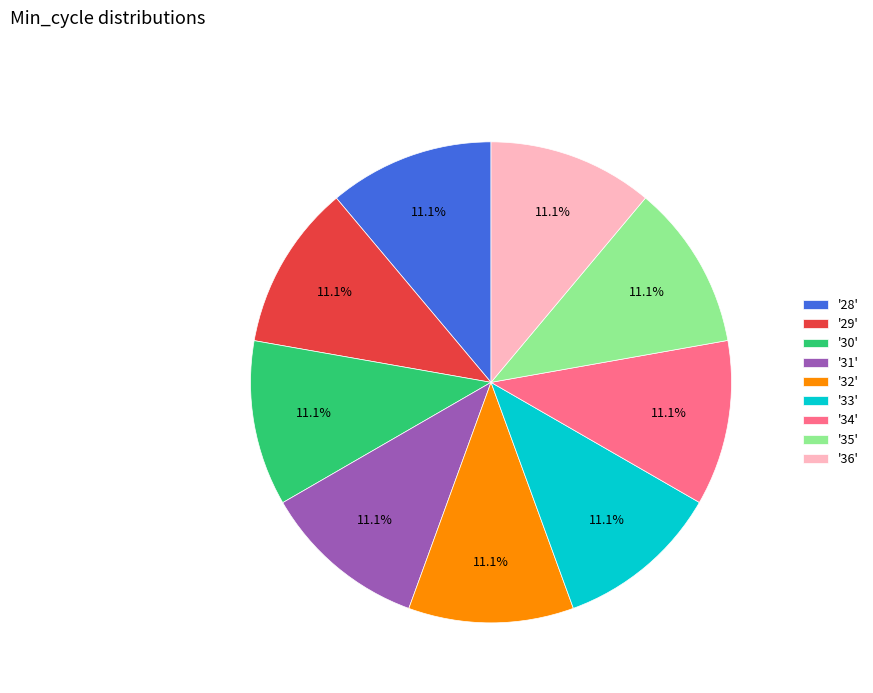

What portion of the pie excludes '36'?

88.9%